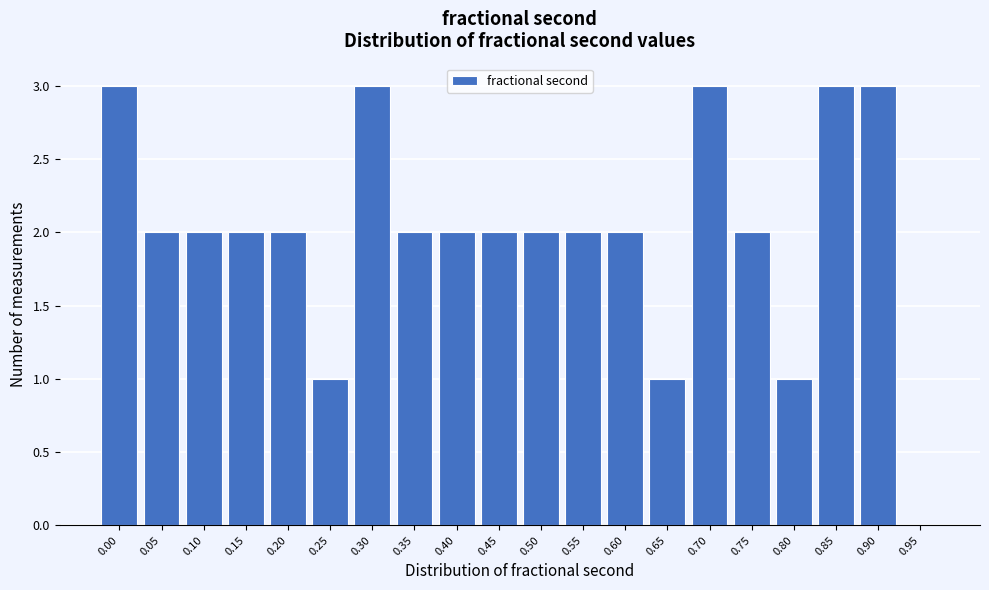

Reading left to right, list all the values displayed in this chart.

0.00=3	0.05=2	0.10=2	0.15=2	0.20=2	0.25=1	0.30=3	0.35=2	0.40=2	0.45=2	0.50=2	0.55=2	0.60=2	0.65=1	0.70=3	0.75=2	0.80=1	0.85=3	0.90=3	0.95=0